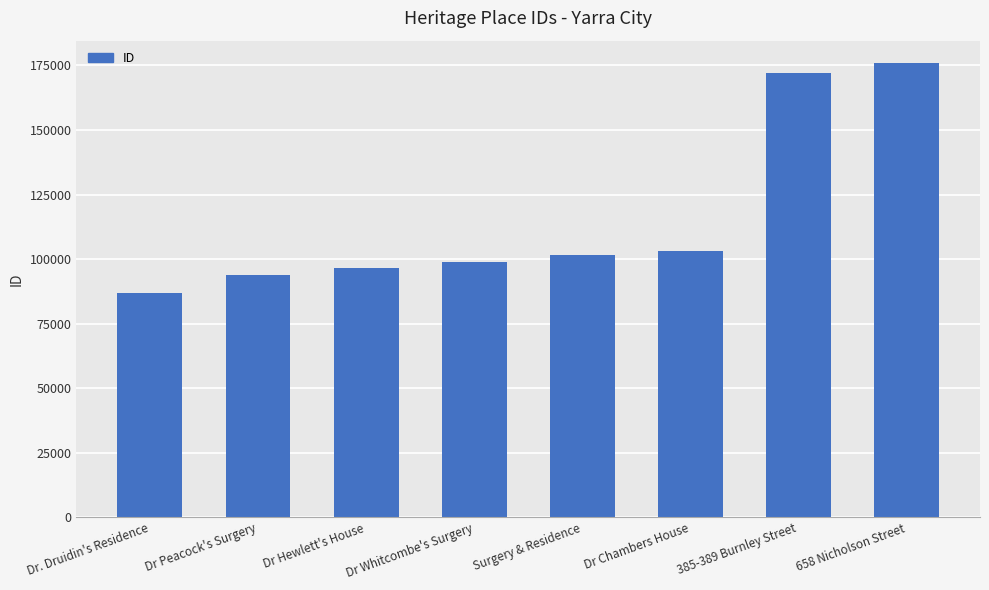

What is the greatest value displayed?

175796